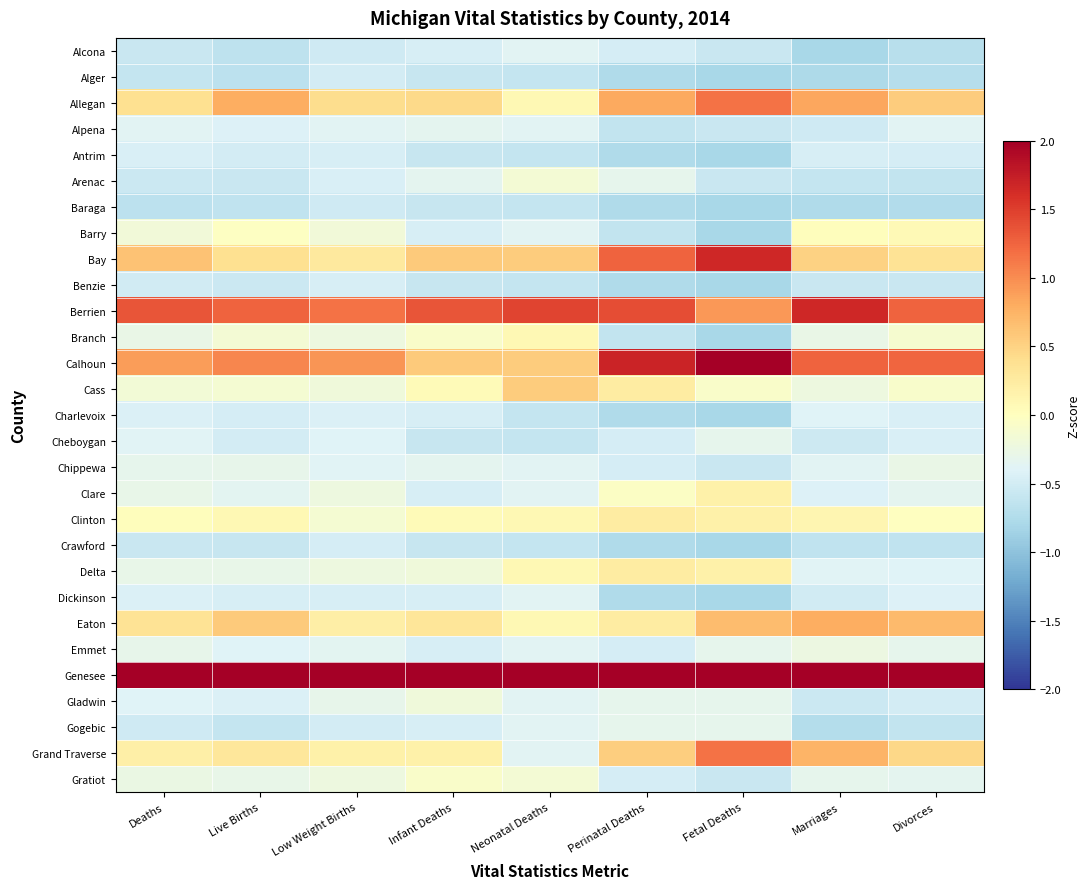

At how many categories does at least one series exceed 0?

9